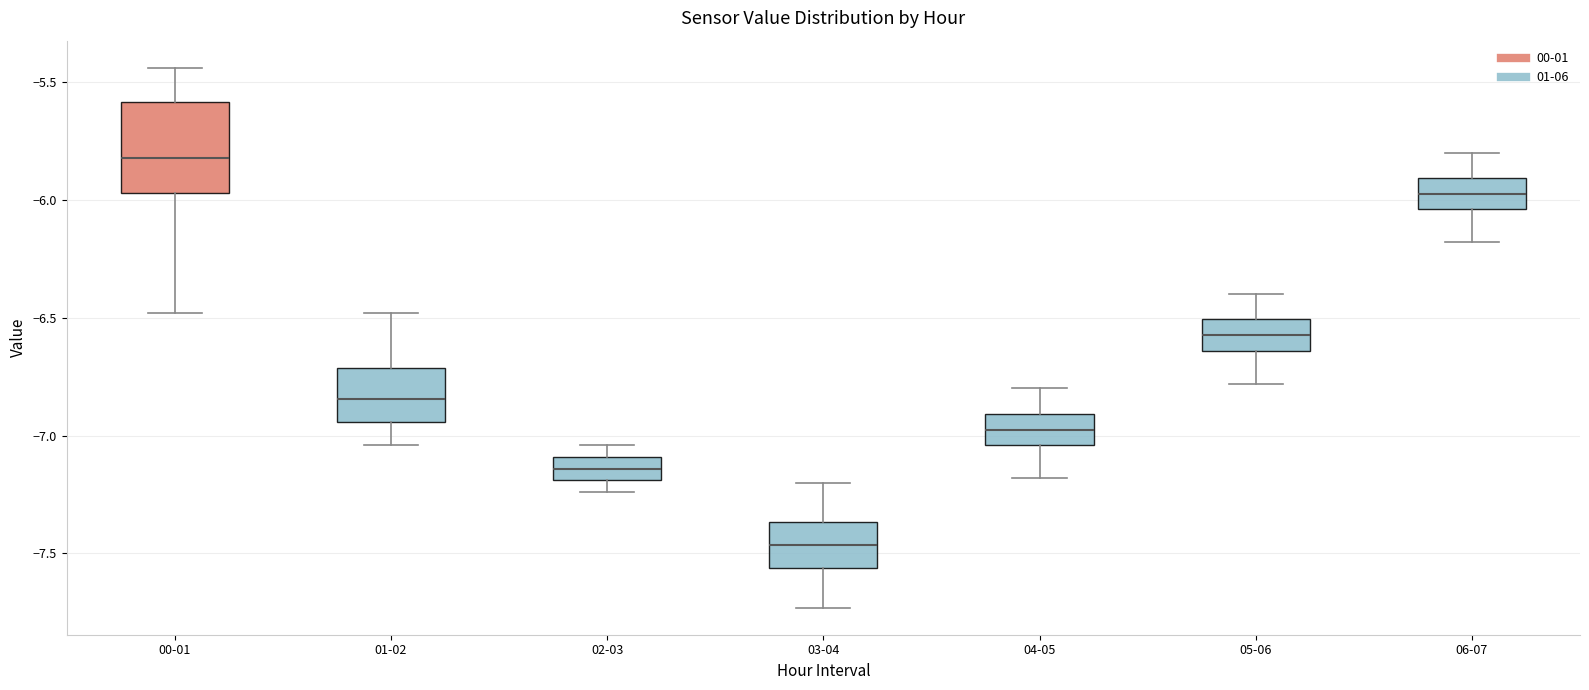

Which box is the tallest, from its lower edge to its upper edge?

00-01